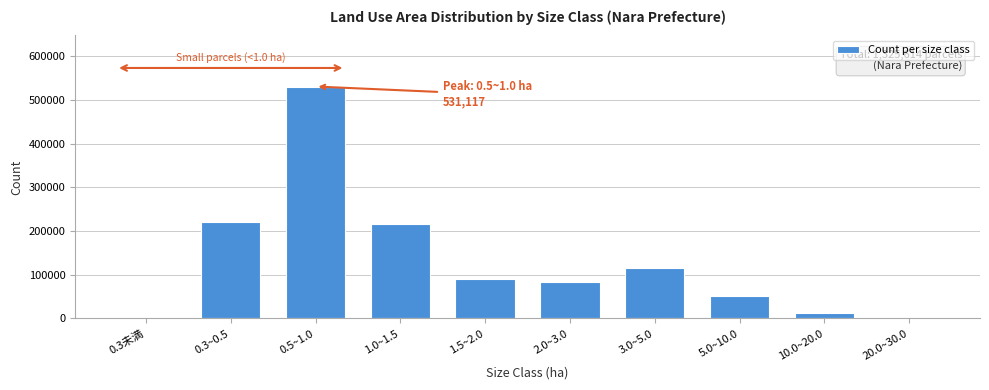

The value at 1.5~2.0 is 89486. True or false?

True